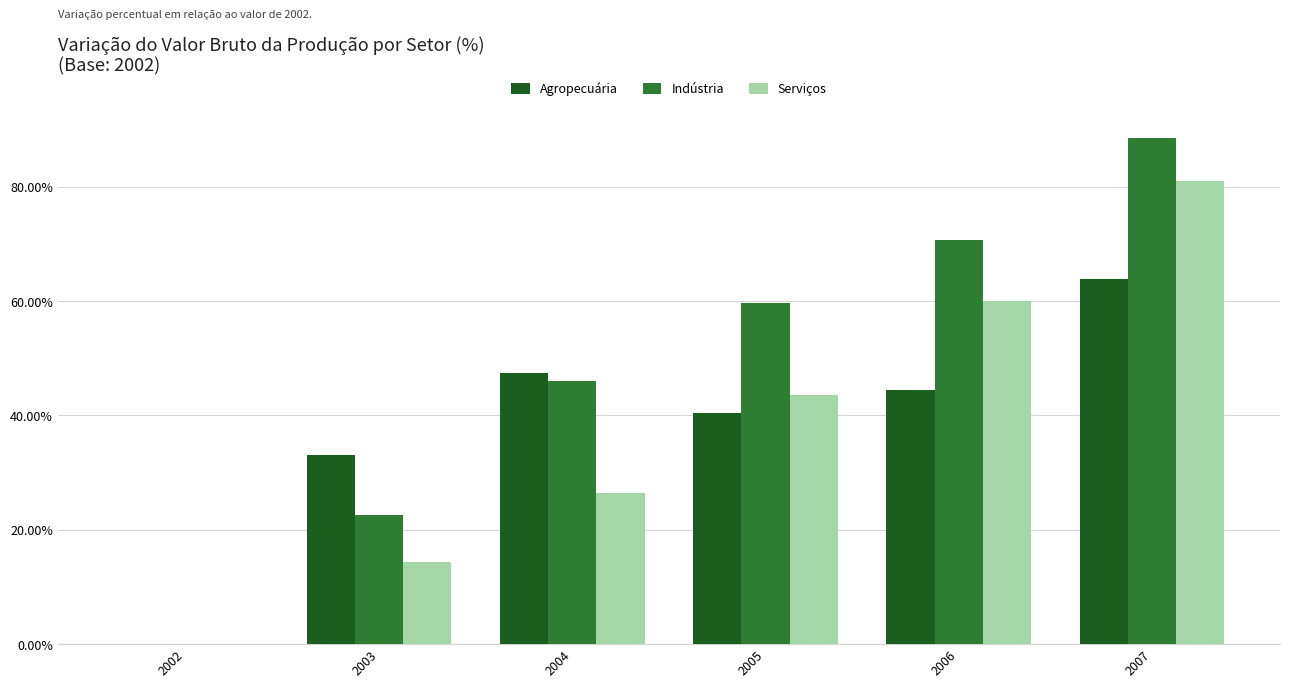

Which category has the highest value across all series?

2007